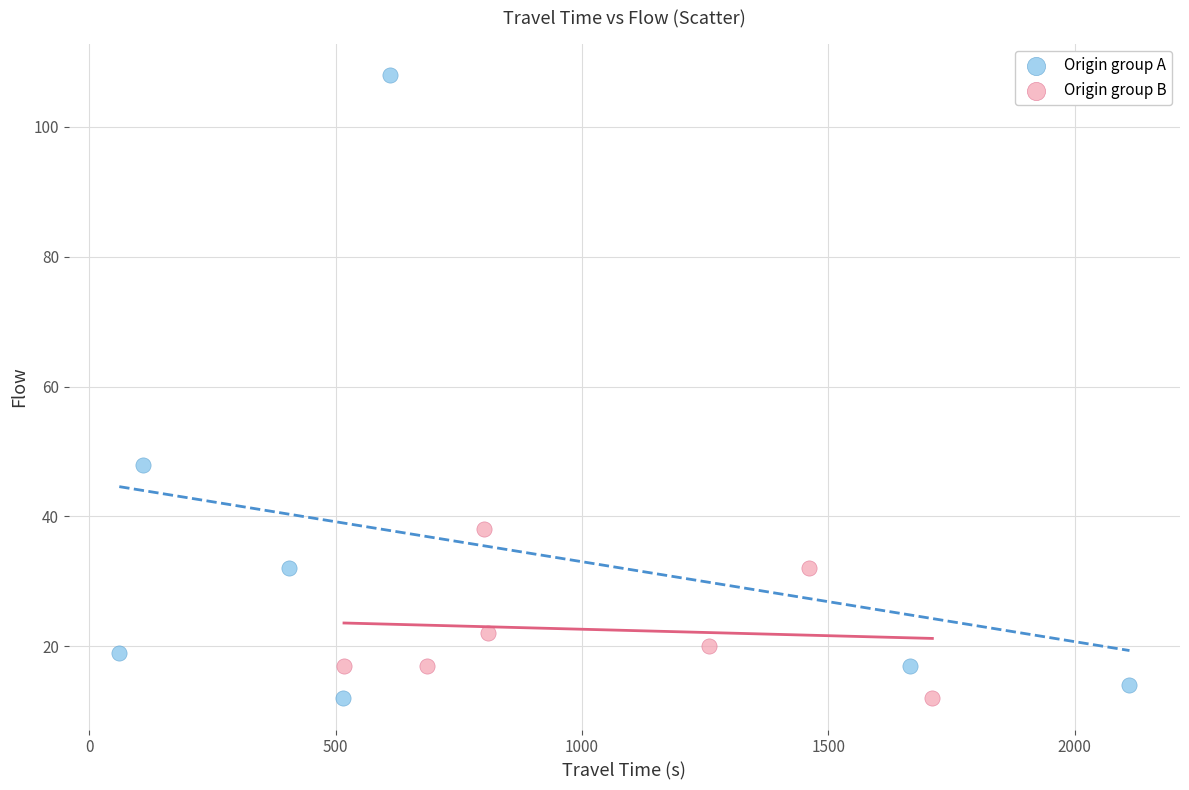

Which series has the largest Y range (max minus min)?

Origin group A